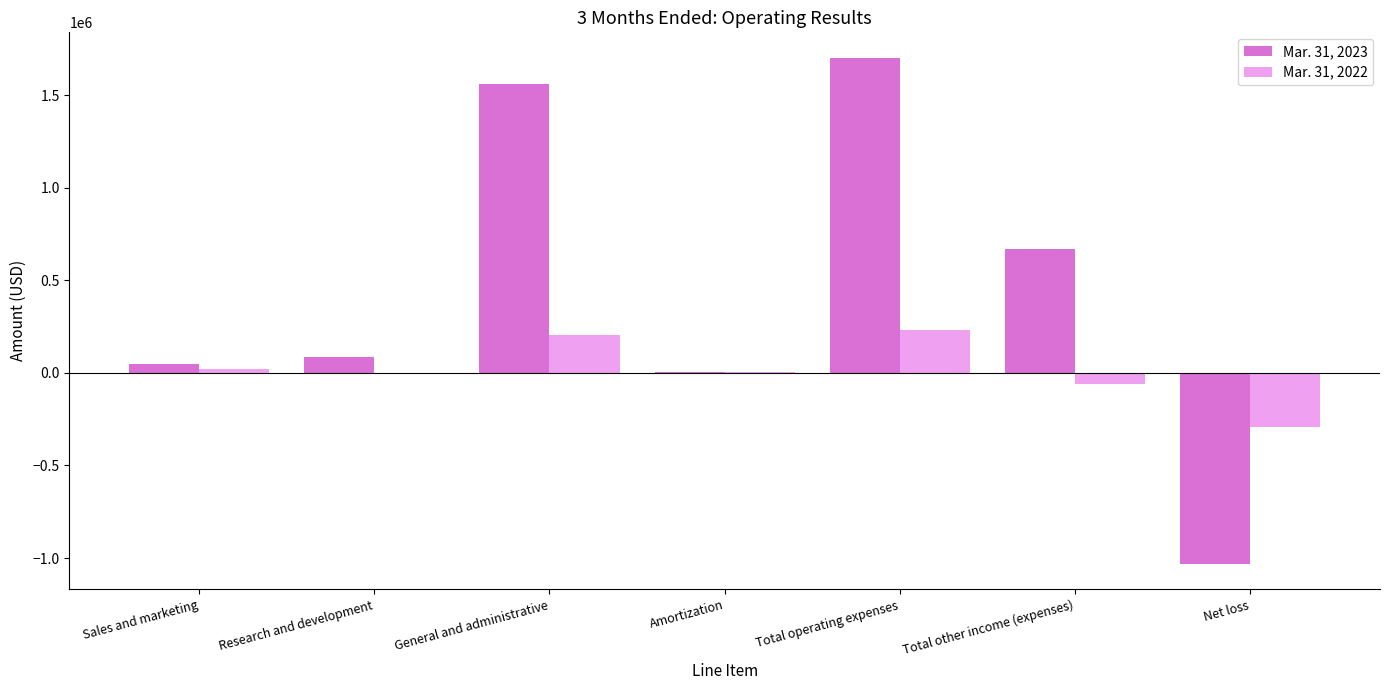

Count the number of categories in the chart.

7